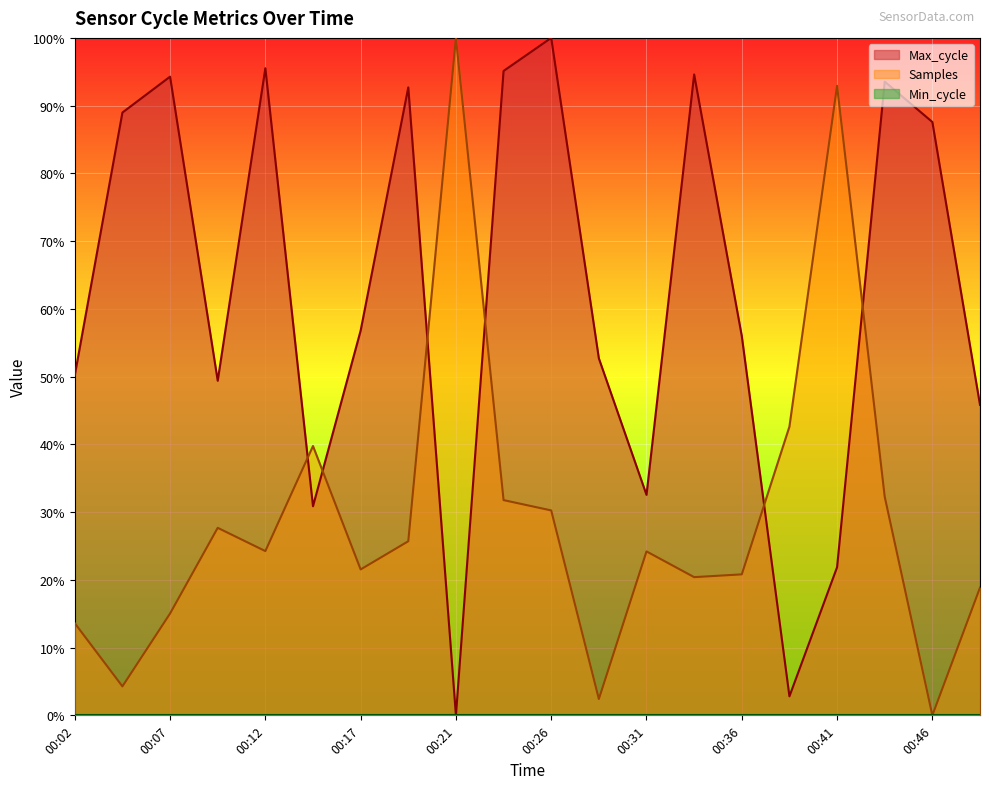

Between which two adjacent categories do Samples and Max_cycle first intersect?

00:12 and 00:14